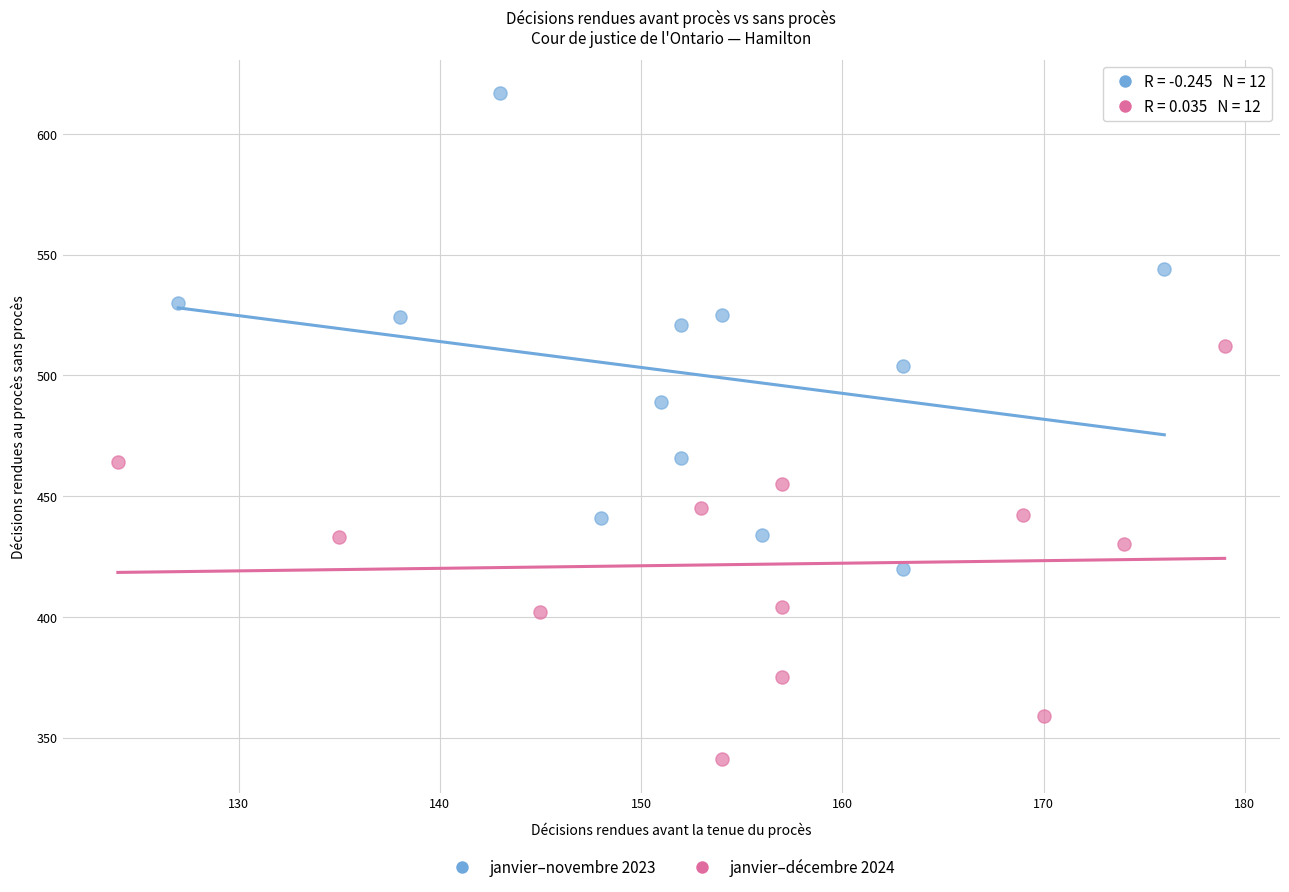

Which series has the widest spread of Y values?

janvier–novembre 2023